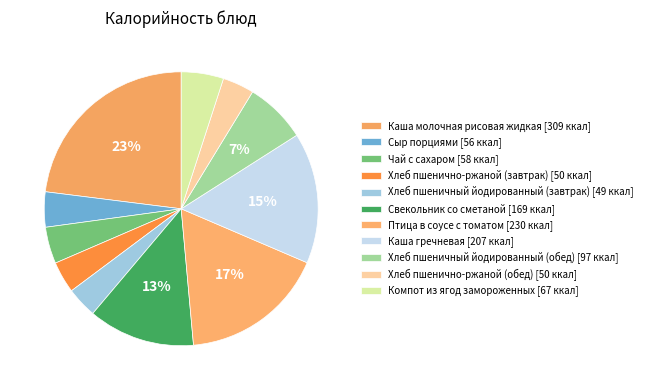

What percentage is the Компот из ягод замороженных slice, to the nearest percent?

5%